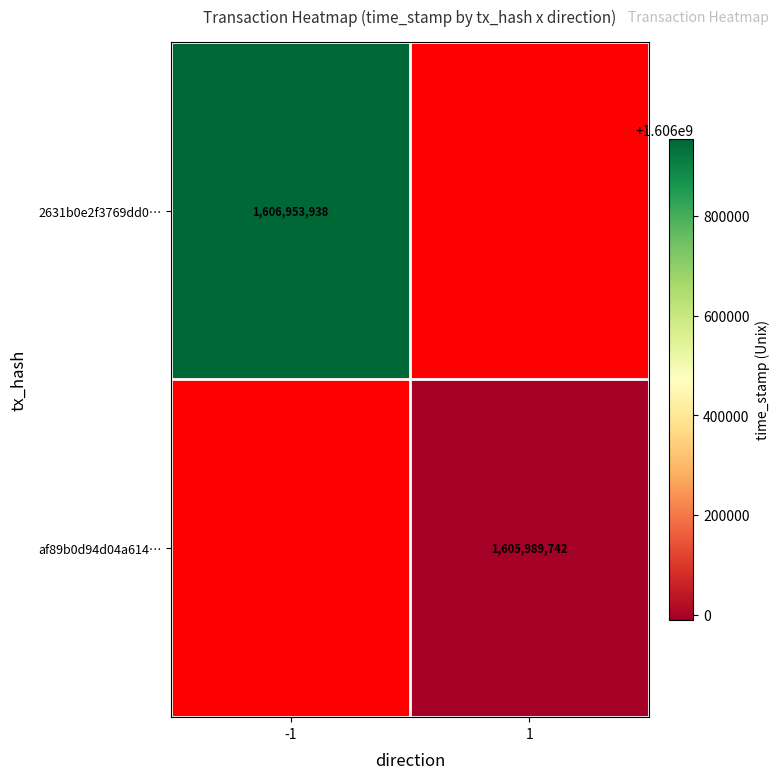

Which category has the lowest value across all series?

1